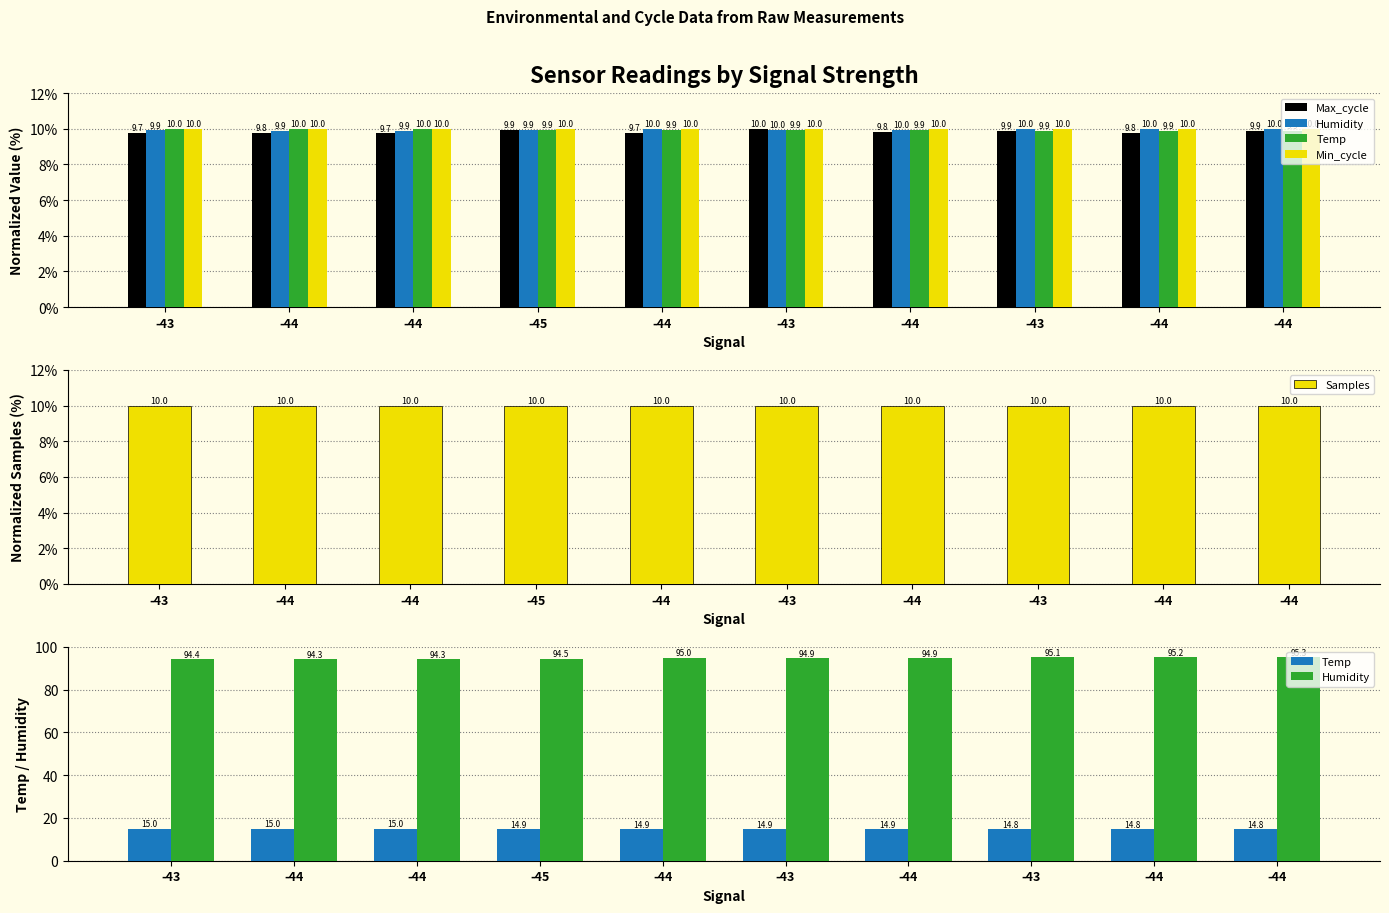

Reading left to right, transcribe all the data shown in this chart.

Max_cycle: 9.7	9.8	9.7	9.9	9.7	10.0	9.8	9.9	9.8	9.9
Humidity: 94.4	94.3	94.3	94.5	95.0	94.9	94.9	95.1	95.2	95.3
Temp: 15.0	15.0	15.0	14.9	14.9	14.9	14.9	14.8	14.8	14.8
Min_cycle: 10.0	10.0	10.0	10.0	10.0	10.0	10.0	10.0	10.0	10.0
Samples: 10.0	10.0	10.0	10.0	10.0	10.0	10.0	10.0	10.0	10.0